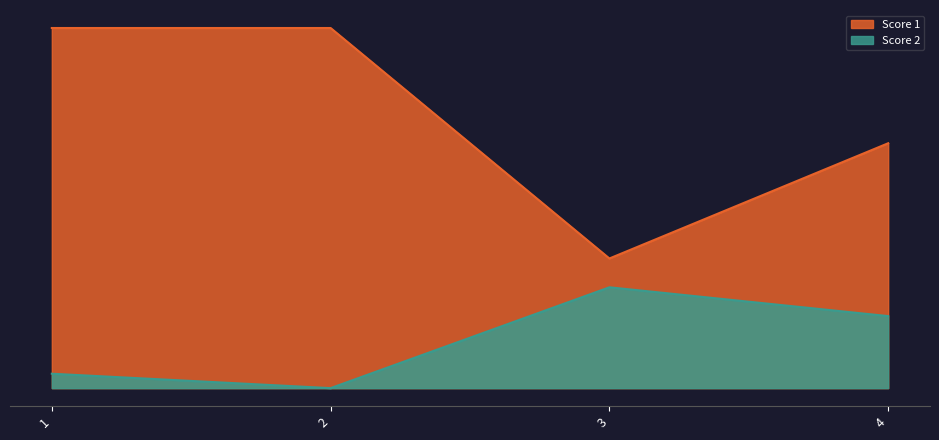

What is the value of the Score 1 point at the 1st from the left?

25